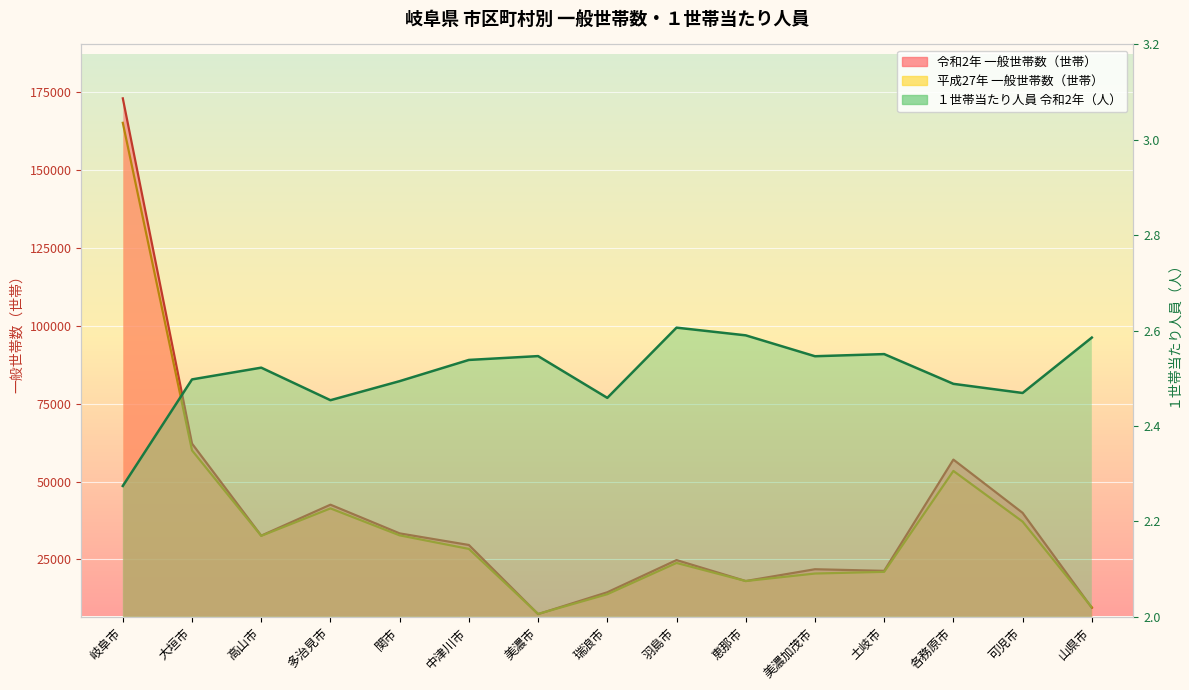

Between which two adjacent categories do 令和2年 一般世帯数（世帯） and 平成27年 一般世帯数（世帯） first intersect?

中津川市 and 美濃市